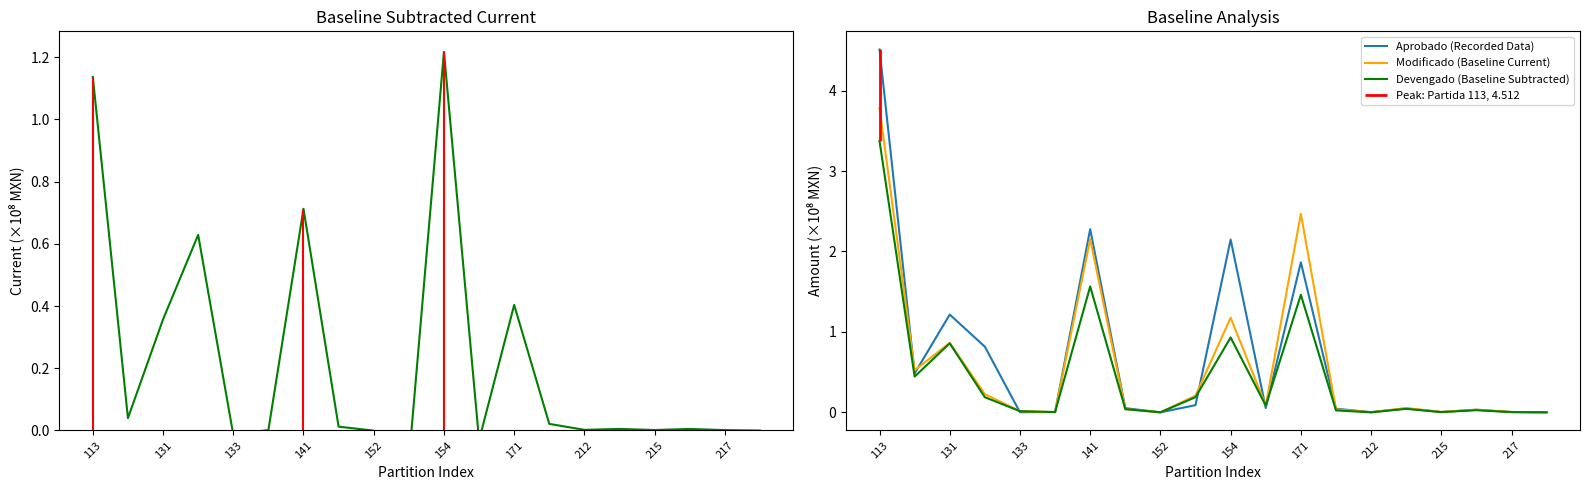

What is the highest value of the Aprobado (Recorded Data) series?

4.5